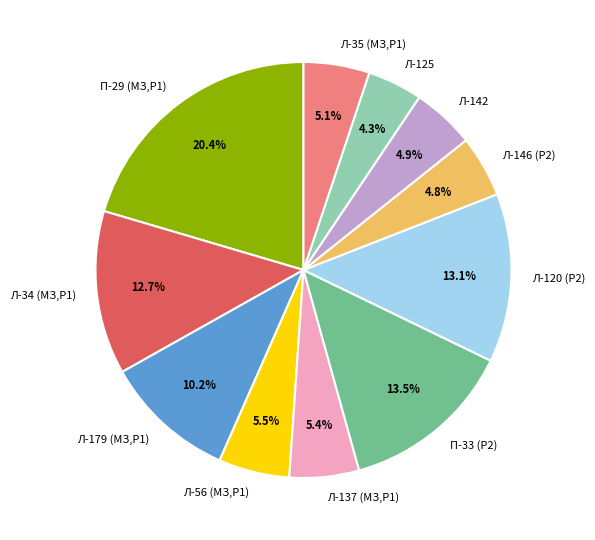

Which category has the biggest portion of the pie?

П-29